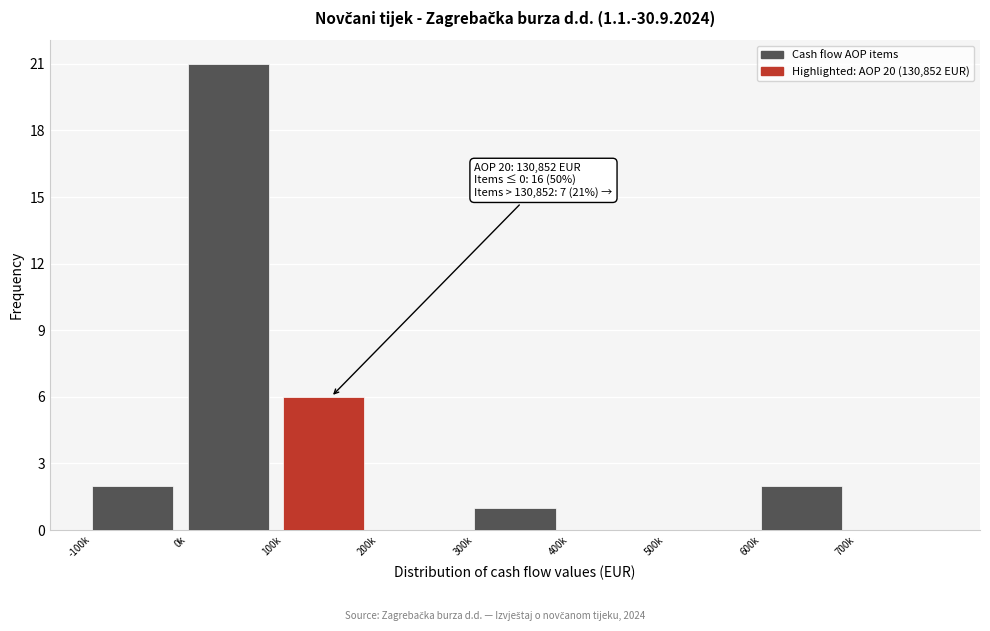

Reading left to right, what are all the values shown in this chart?

-100k=2	0k=21	100k=6	200k=0	300k=1	400k=0	500k=0	600k=2	700k=0